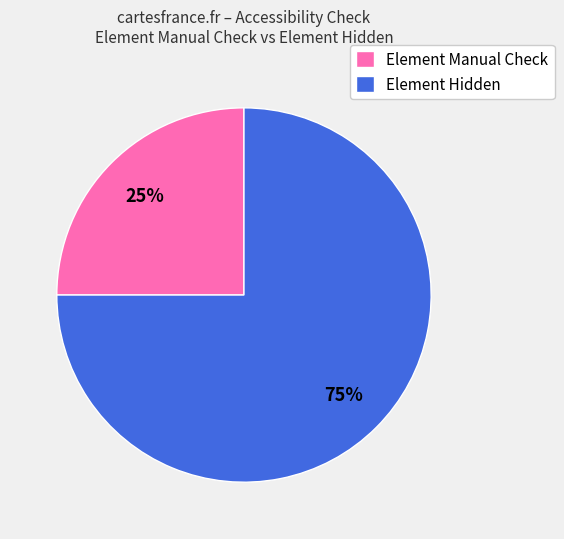

Count the number of slices in the pie.

2